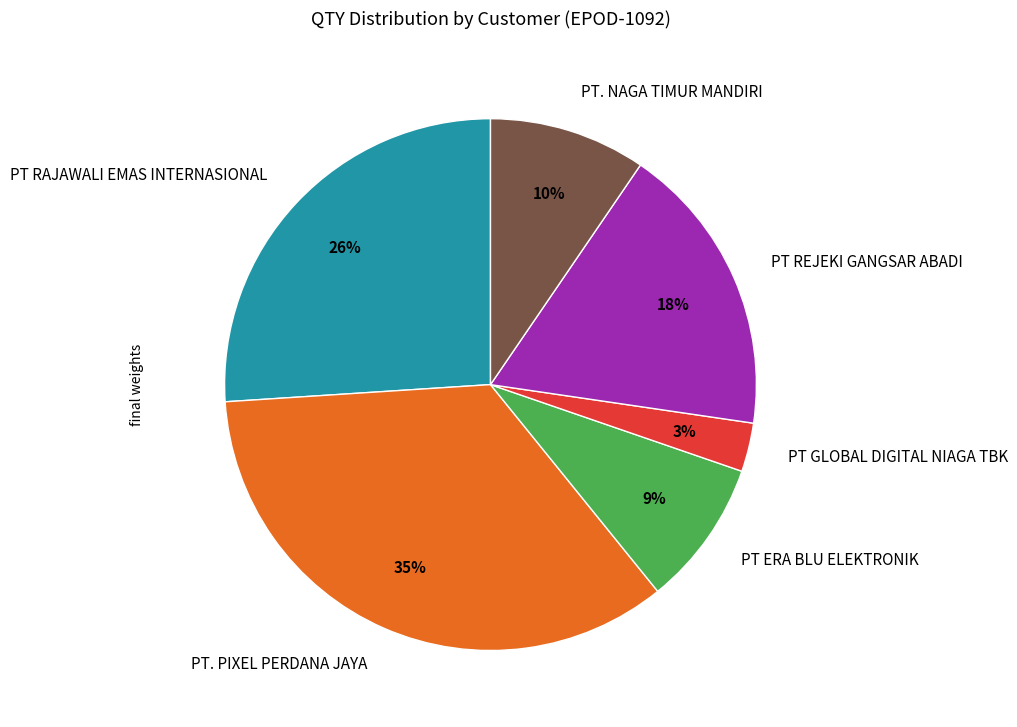

Do PT GLOBAL DIGITAL NIAGA TBK and PT ERA BLU ELEKTRONIK together represent more than half of the pie?

No